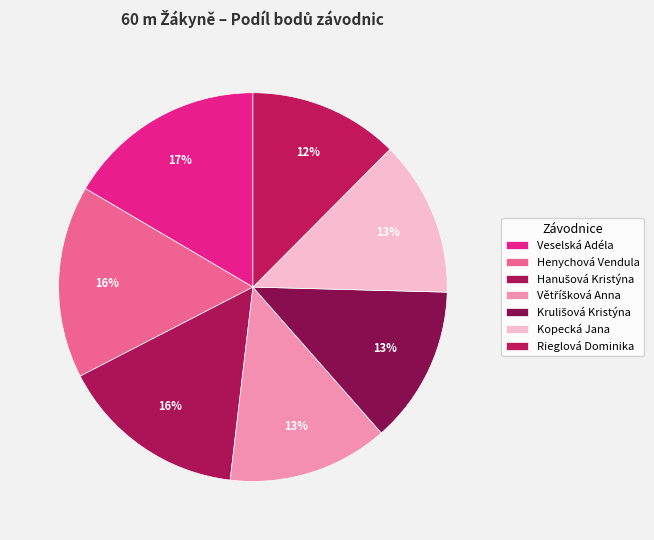

Which slice is the largest?

Veselská Adéla